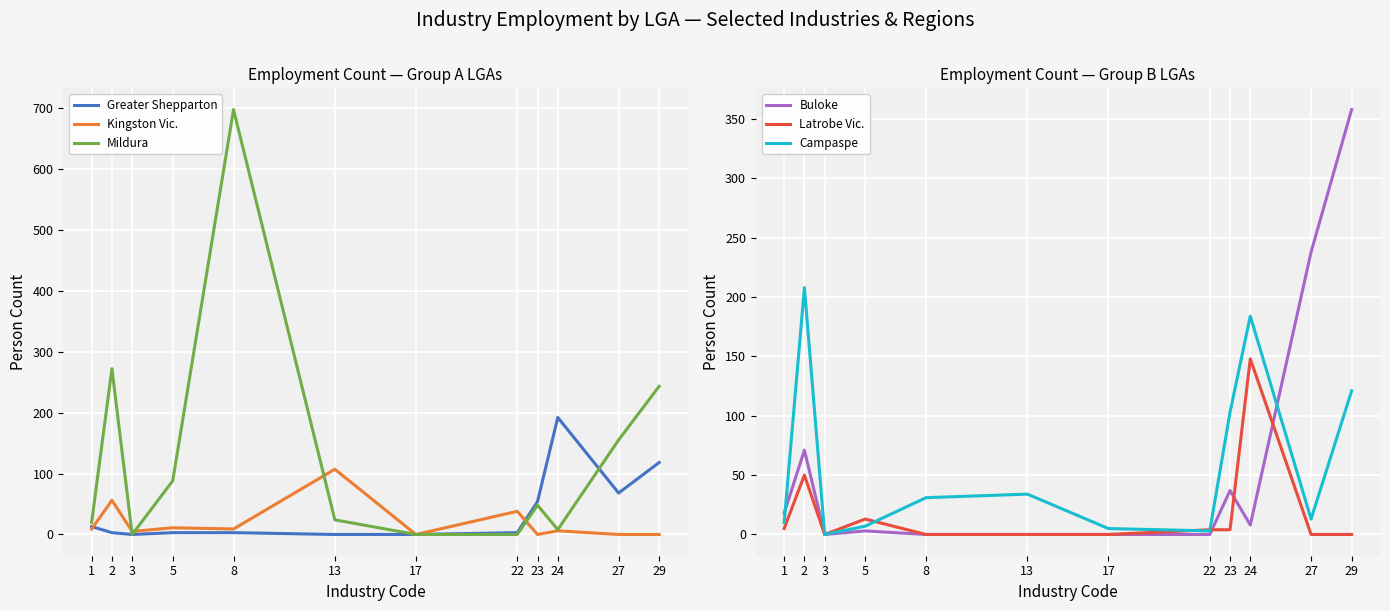

What is the spread (max minus min) of values at 3?

5